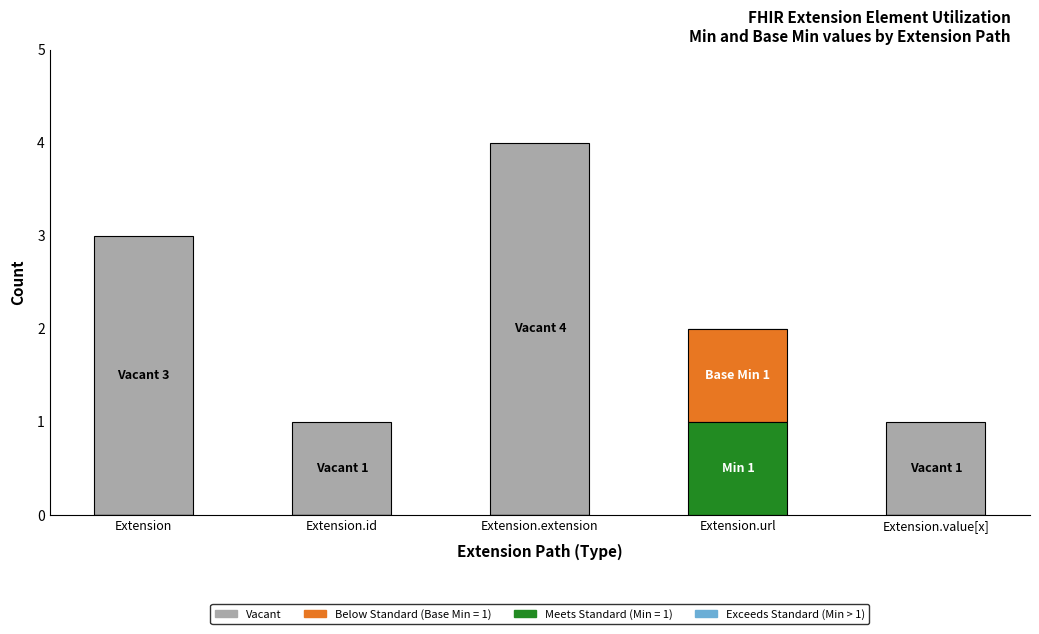

At which category is the sum across all series the highest?

Extension.extension